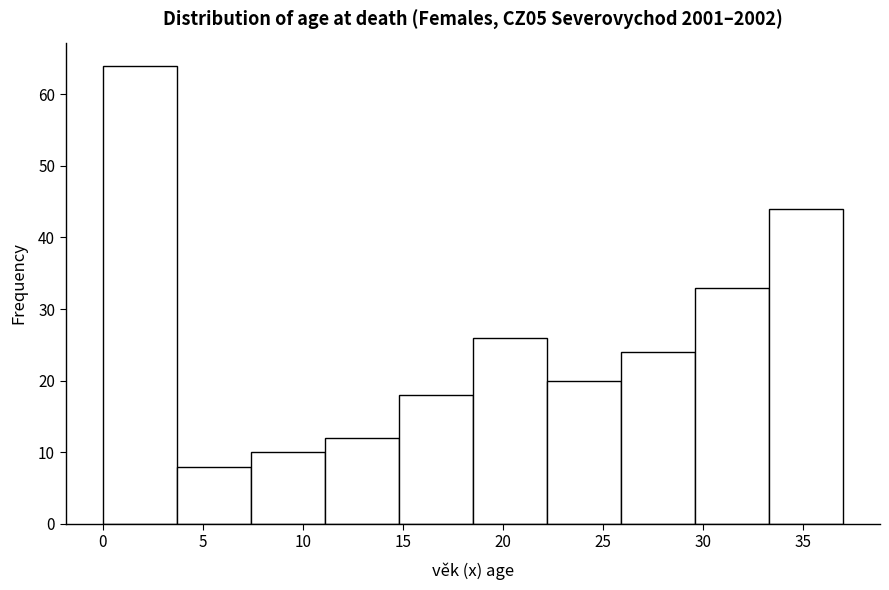

Reading left to right, transcribe this chart: for each bar, give the range it covers on the x-axis and its height. Neither the bar edges nor the heights are printed on the chart, so give them approximately, as read against the axes.

0.0 to 3.7: 64
3.7 to 7.4: 8
7.4 to 11.1: 10
11.1 to 14.8: 12
14.8 to 18.5: 18
18.5 to 22.2: 26
22.2 to 25.9: 20
25.9 to 29.6: 24
29.6 to 33.3: 33
33.3 to 37.0: 44